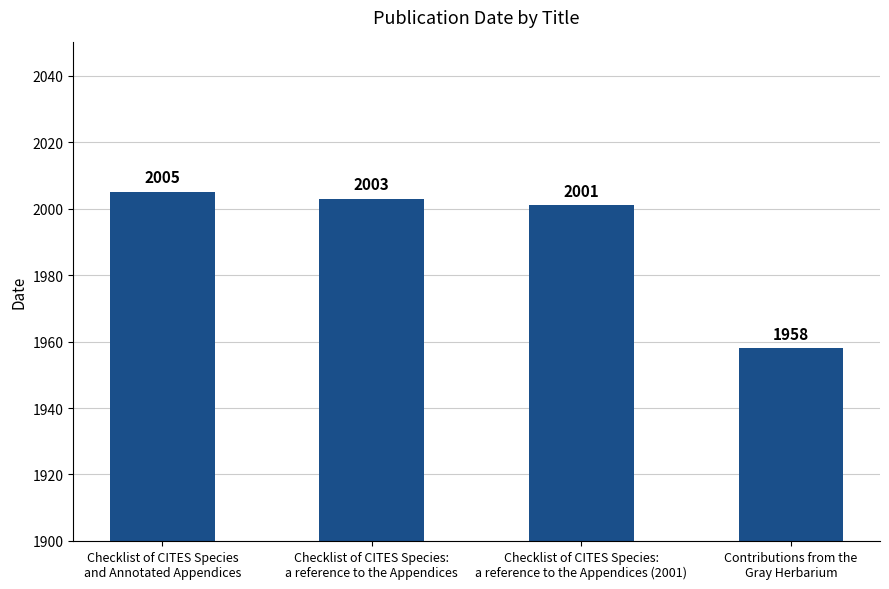

At which category does the chart reach its peak across all series?

Checklist of CITES Species
and Annotated Appendices